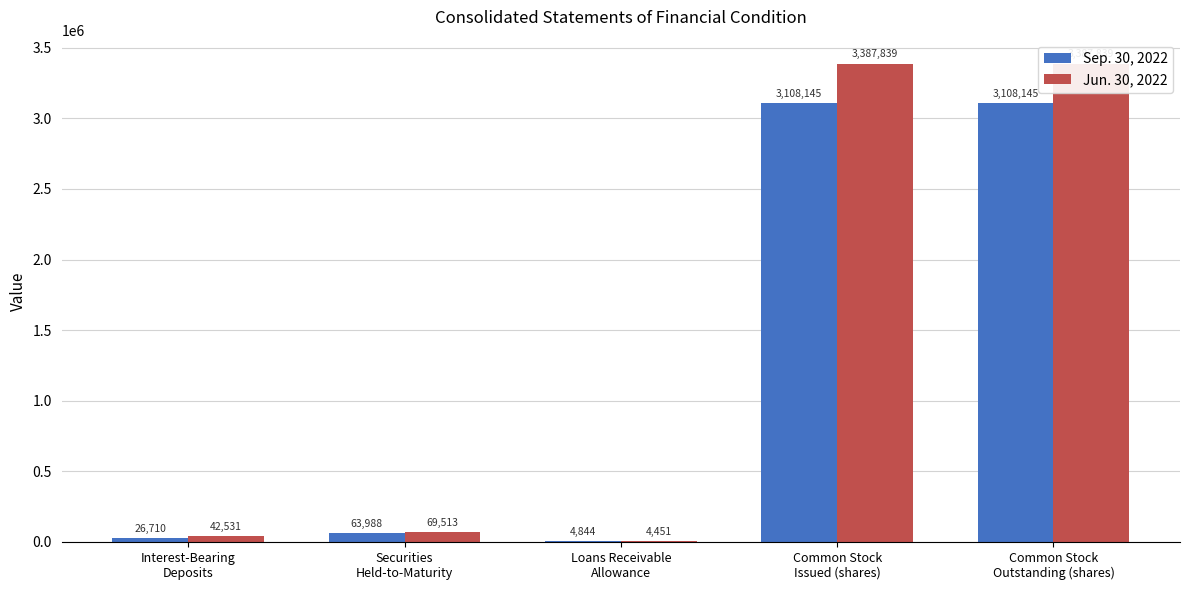

At Common Stock
Outstanding (shares), list the series in order from largest to smallest.

Jun. 30, 2022, Sep. 30, 2022